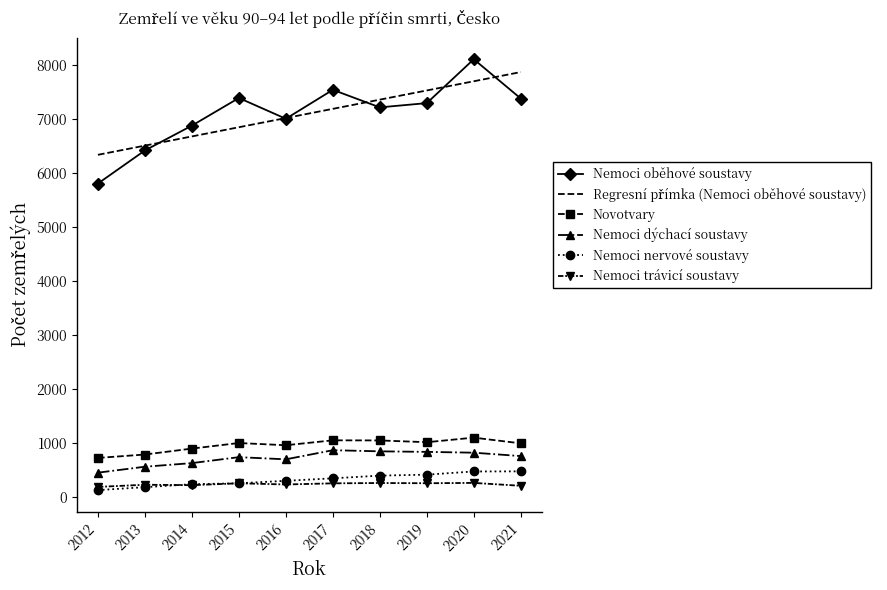

Between 2013 and 2017, which series saw the biggest shift?

Nemoci oběhové soustavy